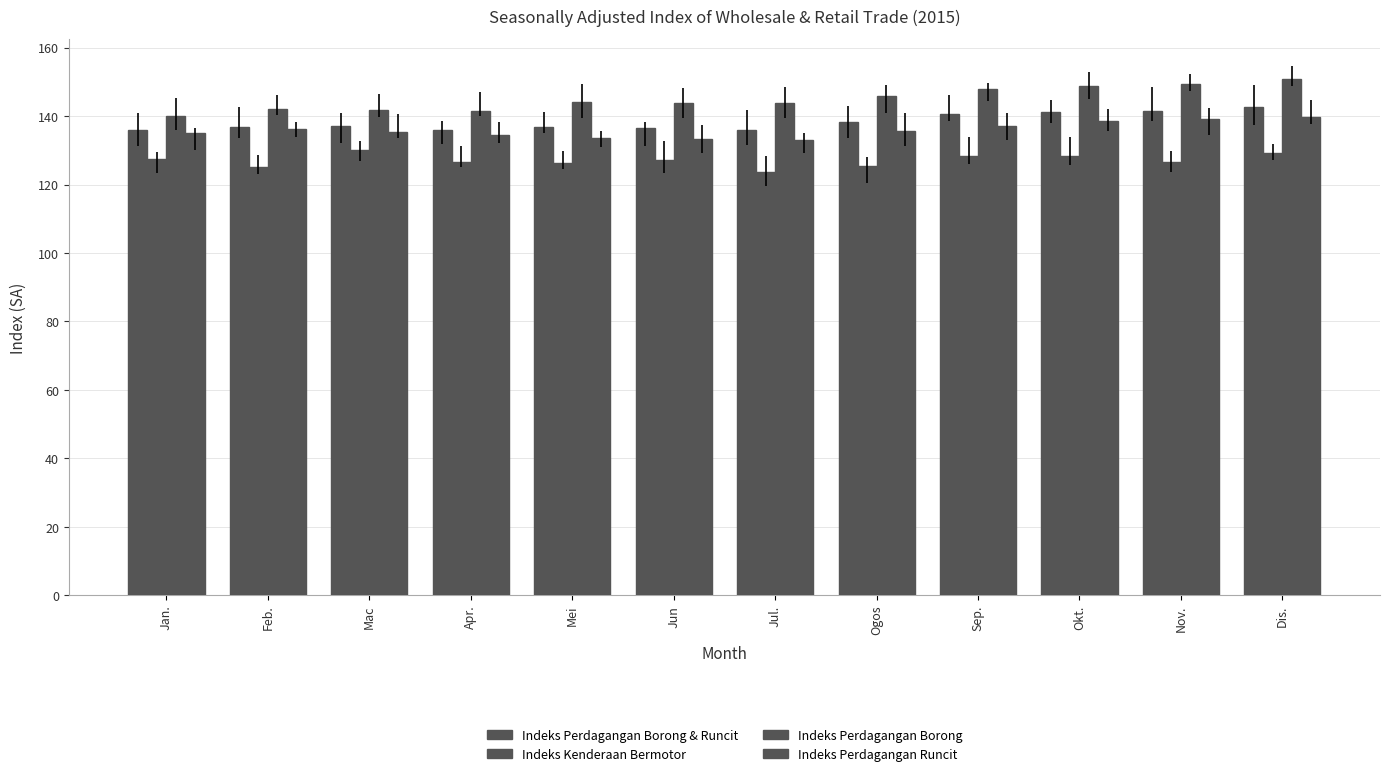

What is the difference between the maximum and minimum values in the Indeks Perdagangan Borong & Runcit series?

6.8